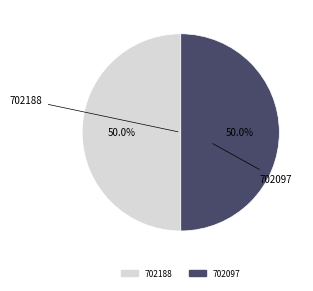

Is it true that 702097 is 50% of the pie?

True